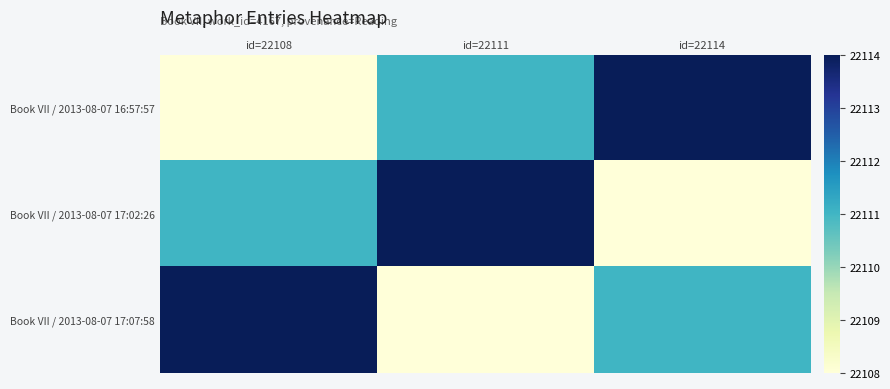

Reading left to right, what are all the values shown in this chart?

Book VII / 2013-08-07 16:57:57: id=22108=22108	id=22111=22111	id=22114=22114
Book VII / 2013-08-07 17:02:26: id=22108=22111	id=22111=22114	id=22114=22108
Book VII / 2013-08-07 17:07:58: id=22108=22114	id=22111=22108	id=22114=22111